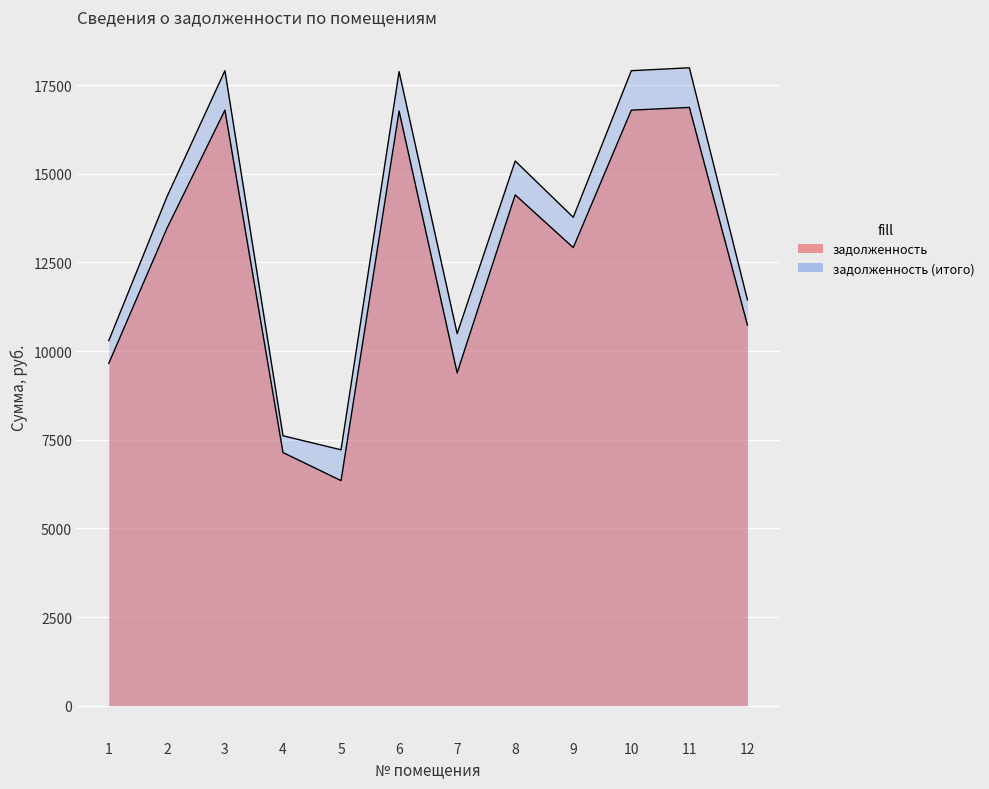

What are all the series names shown in the legend?

задолженность, задолженность (итого)